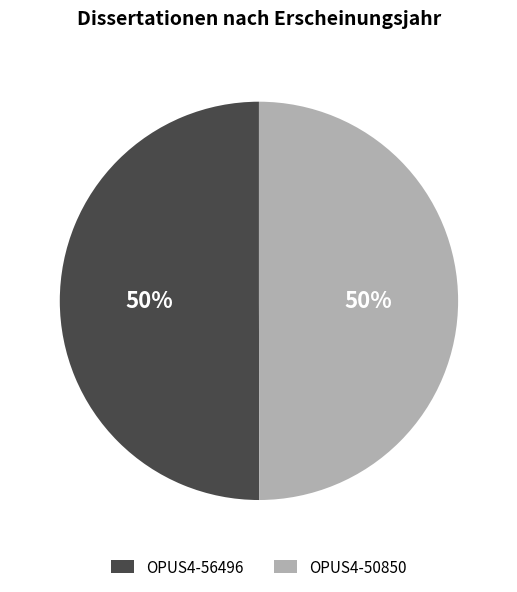

Approximately how many times larger is the value at OPUS4-56496 compared to OPUS4-50850?

1.0